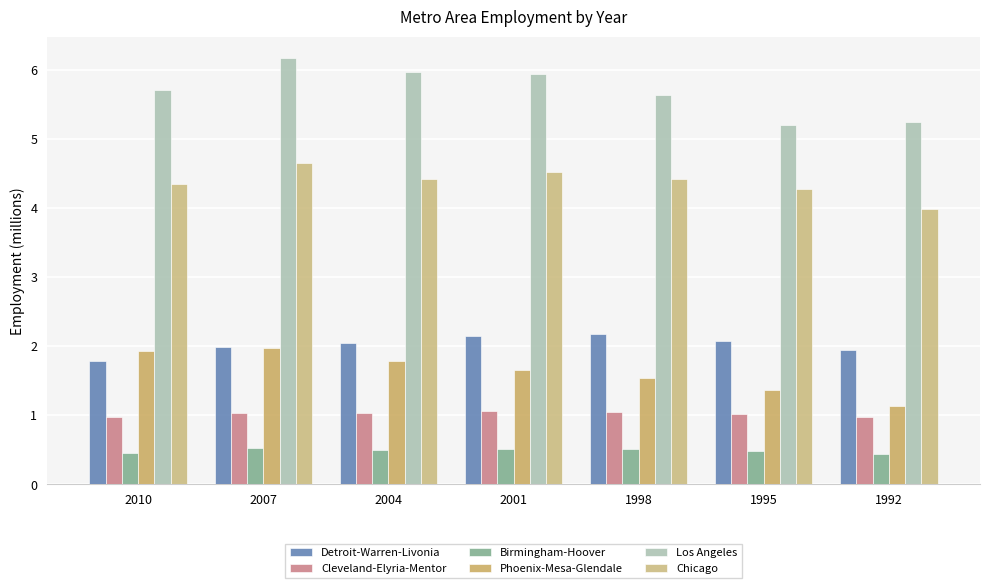

Which series changed the most between 2007 and 2004?

Chicago